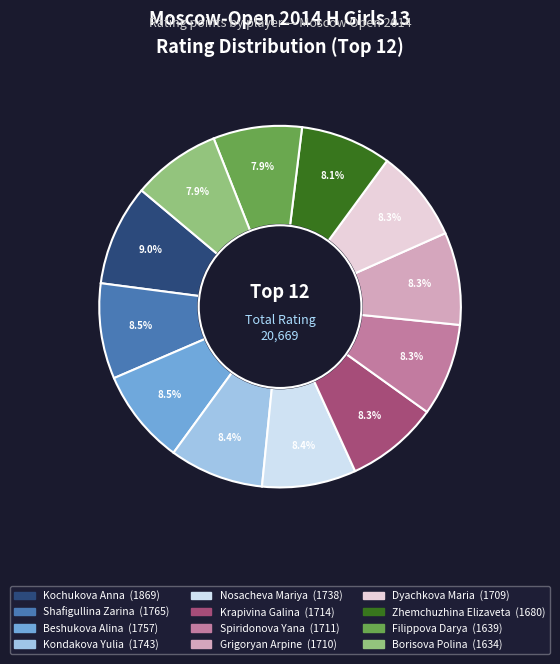

Does Beshukova Alina account for over 50% of the chart?

No